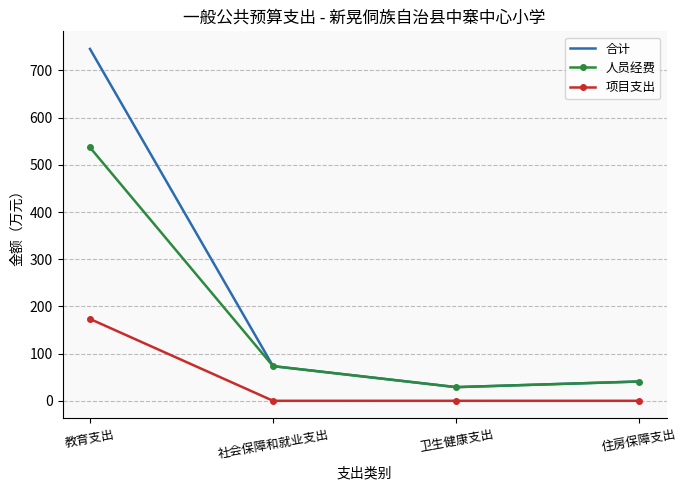

How many interior local valleys does the 合计 series have?

1